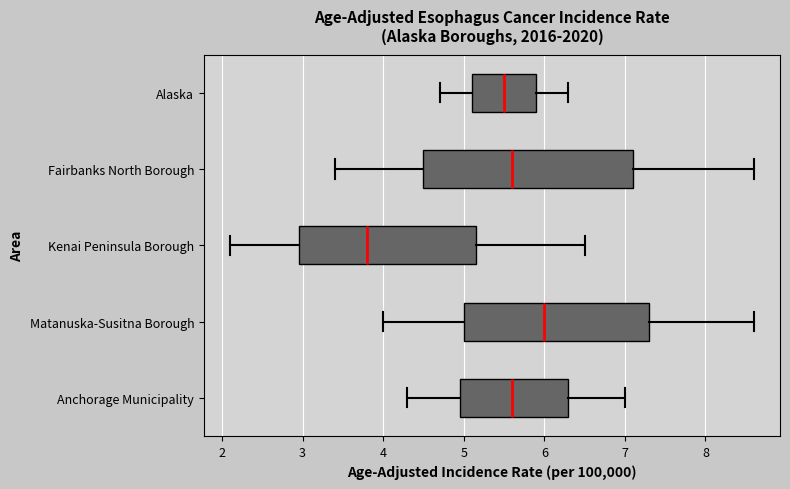

Comparing the boxes themselves (not the whiskers), which one is the widest?

Fairbanks North Borough